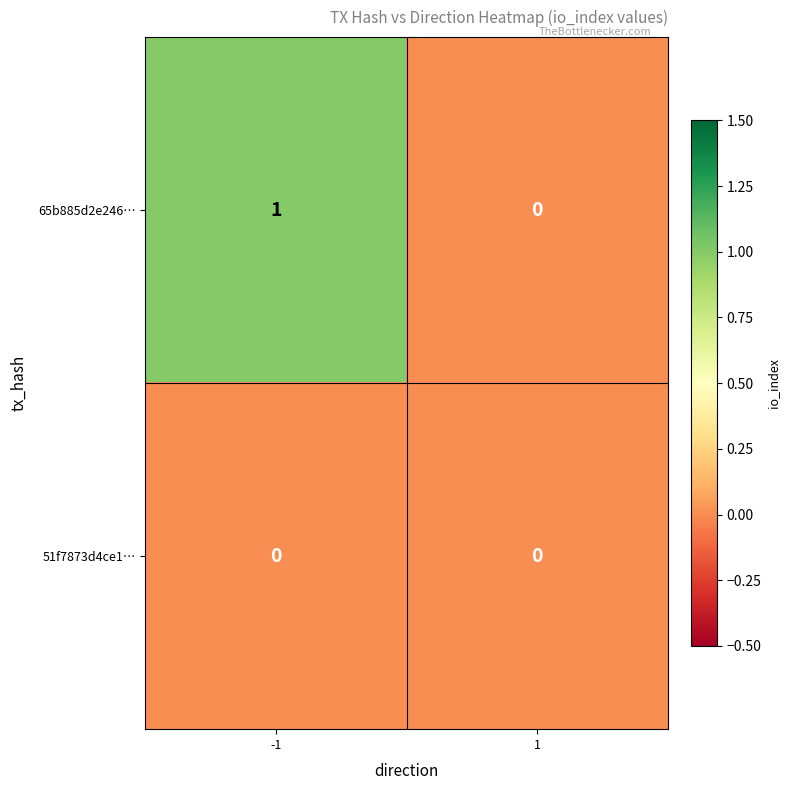

Which series has the largest total across all categories?

65b885d2e246…